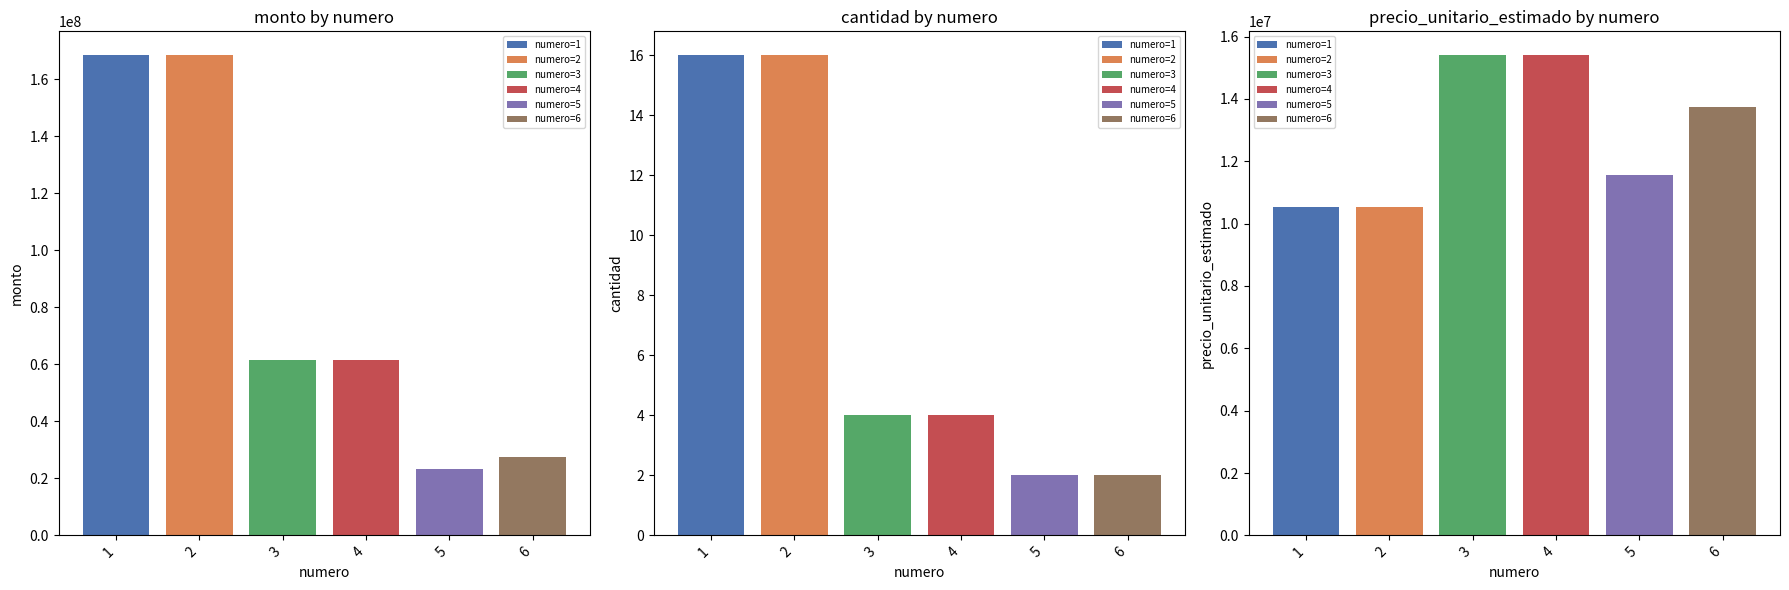

What is the average value of the precio_unitario_estimado series?

12860100